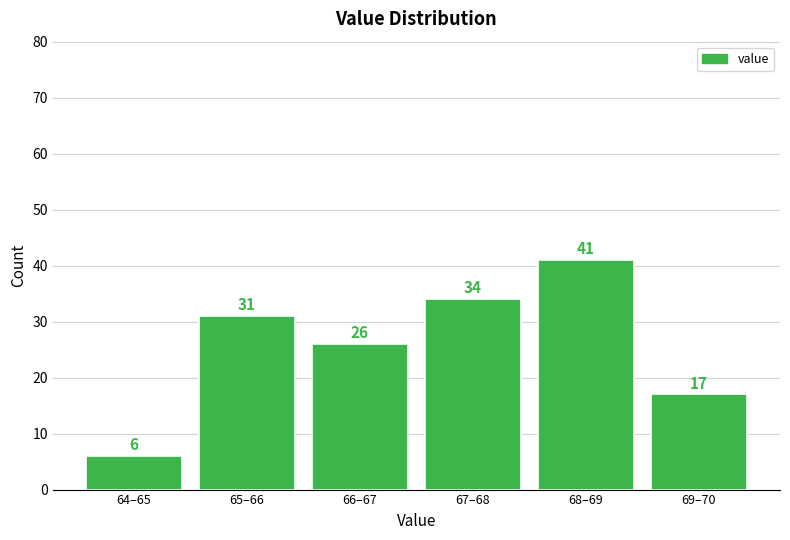

Reading left to right, transcribe all the data shown in this chart.

6	31	26	34	41	17